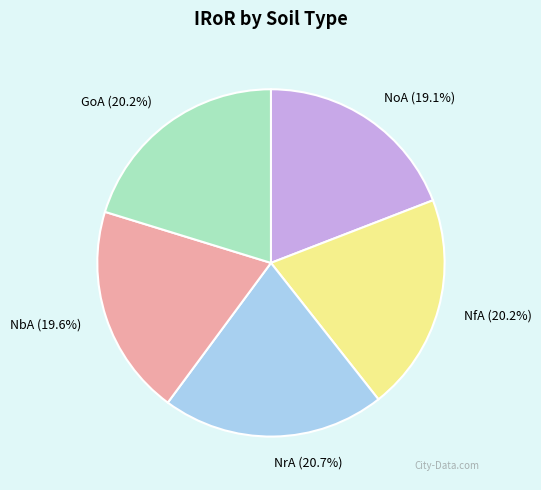

Does GoA represent more than half of the total?

No